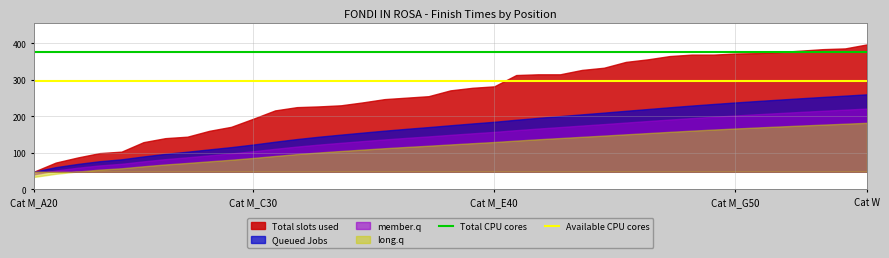

True or false: Total CPU cores and Available CPU cores cross at least once.

False